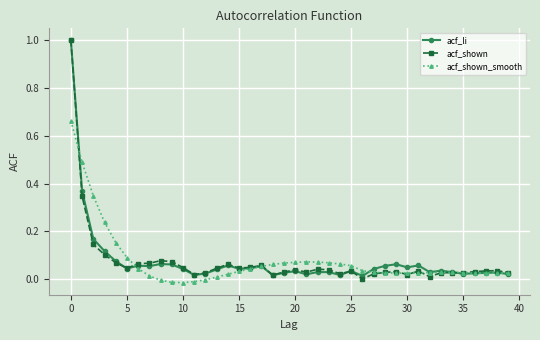

What is the greatest value displayed?

1.0